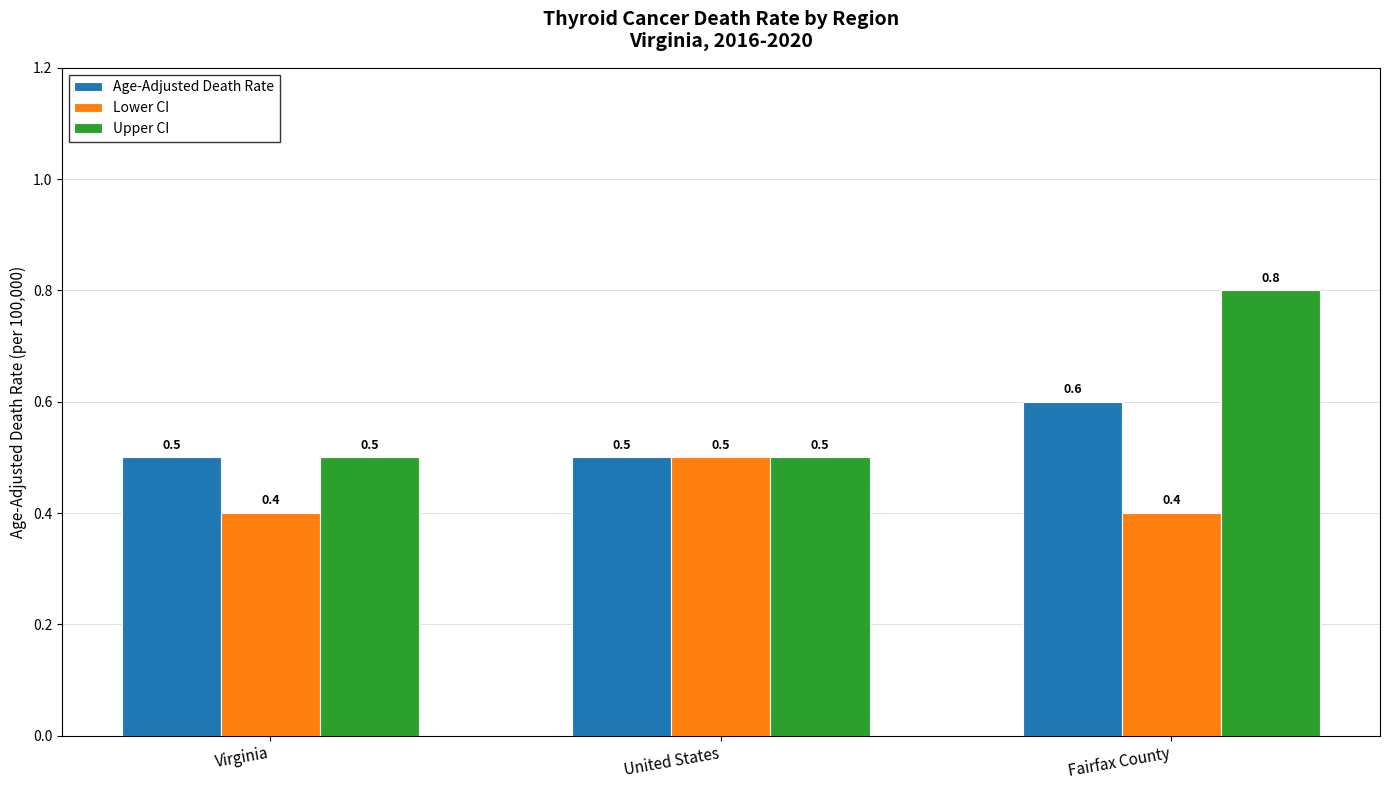

What position from the left is United States?

2